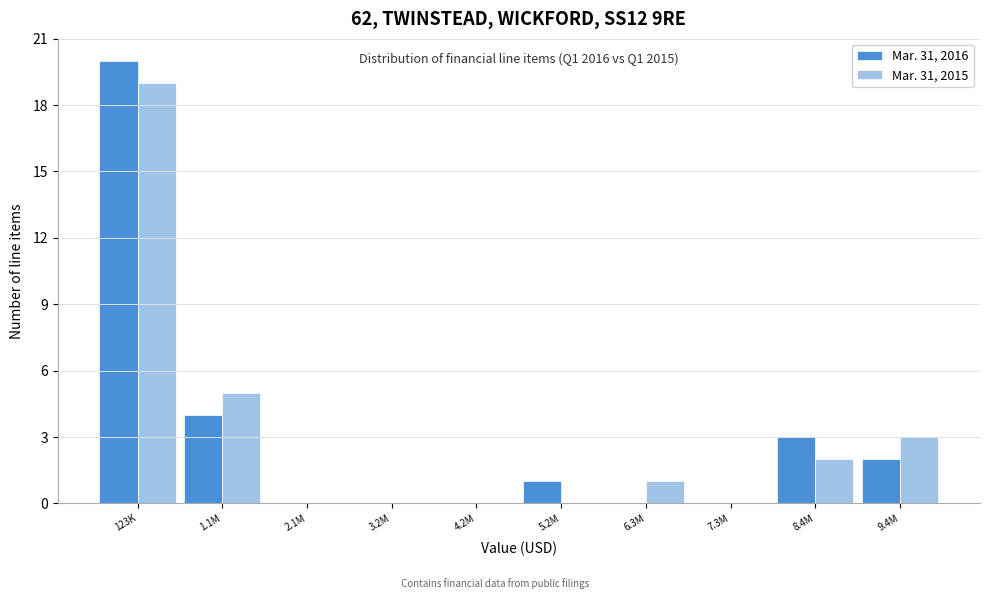

Reading right to left, extract all data points from this chart.

Mar. 31, 2016: 9.4M=2	8.4M=3	7.3M=0	6.3M=0	5.2M=1	4.2M=0	3.2M=0	2.1M=0	1.1M=4	123K=20
Mar. 31, 2015: 9.4M=3	8.4M=2	7.3M=0	6.3M=1	5.2M=0	4.2M=0	3.2M=0	2.1M=0	1.1M=5	123K=19